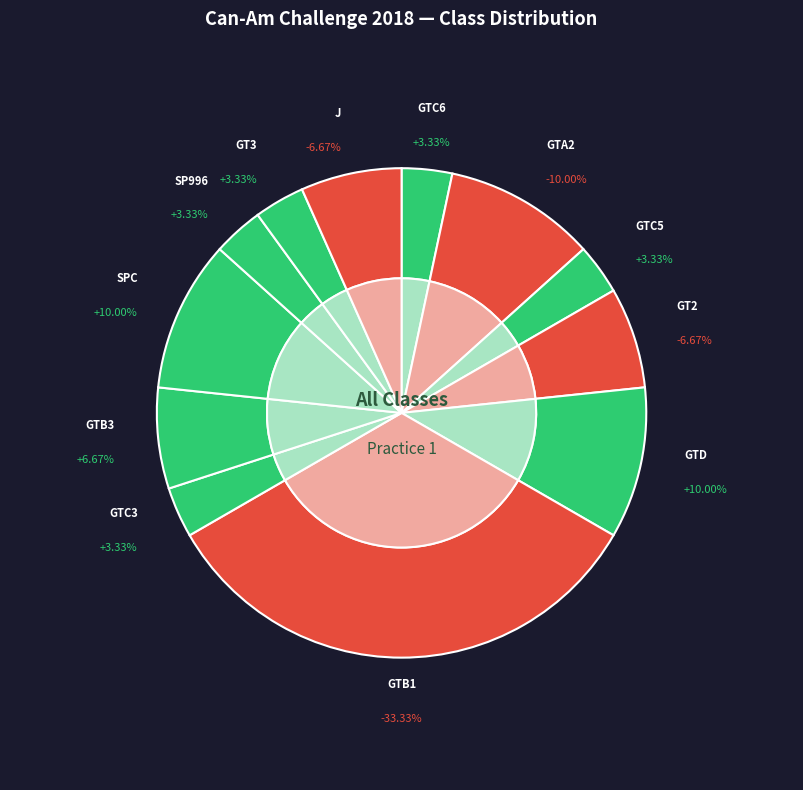

How many slices are in this pie chart?

12